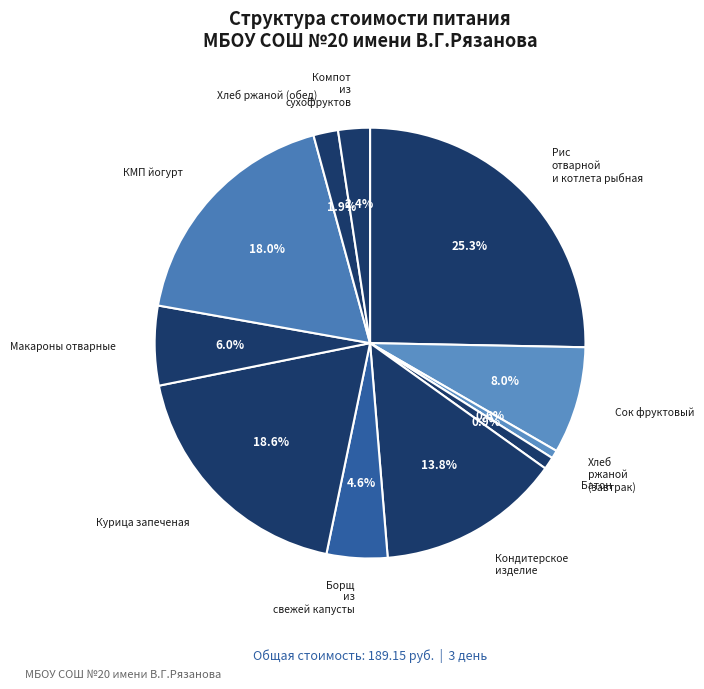

To the nearest percent, what is the average slice percentage?

9%